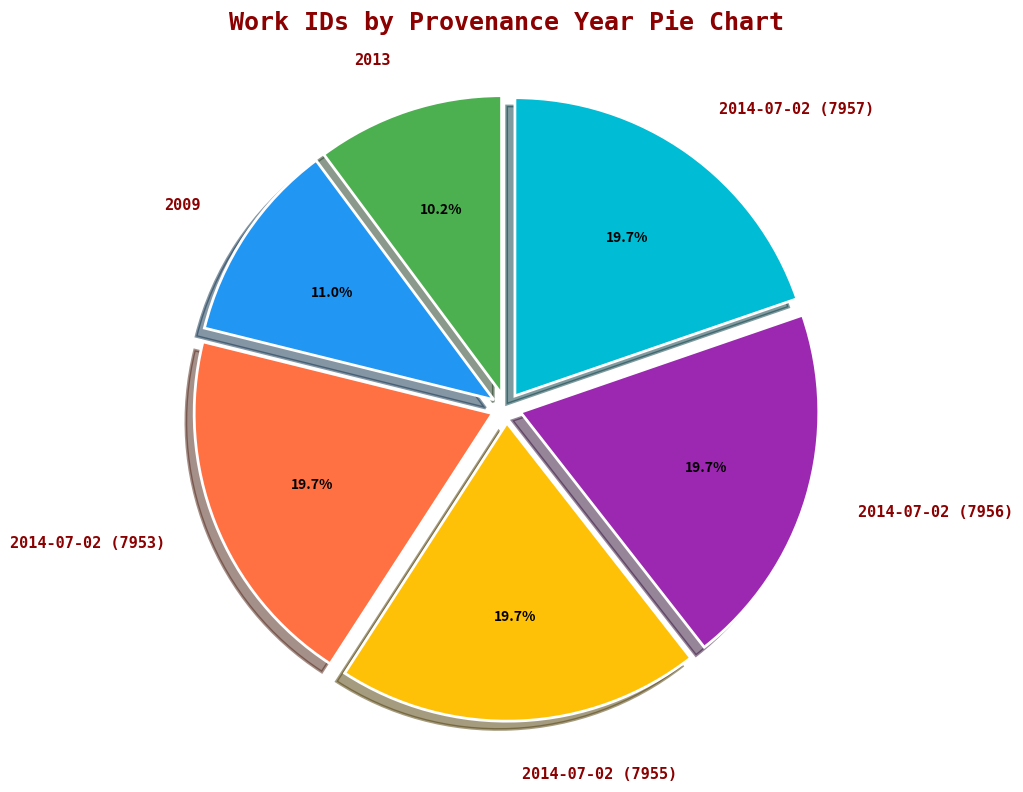

What is the smallest slice in the pie chart?

2013